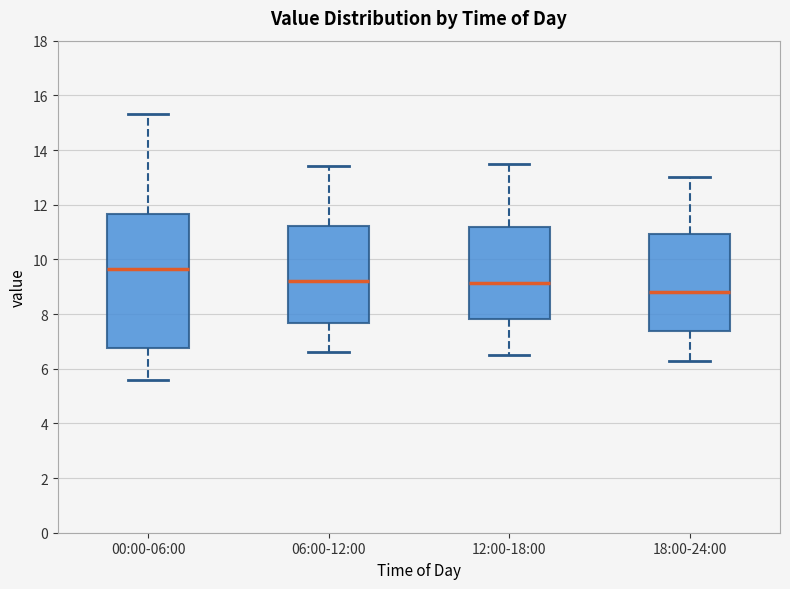

Where is the upper edge of the box for 06:00-12:00 on the y-axis? The values are not printed on the chart, so give them approximately, as read against the axis.

11.2